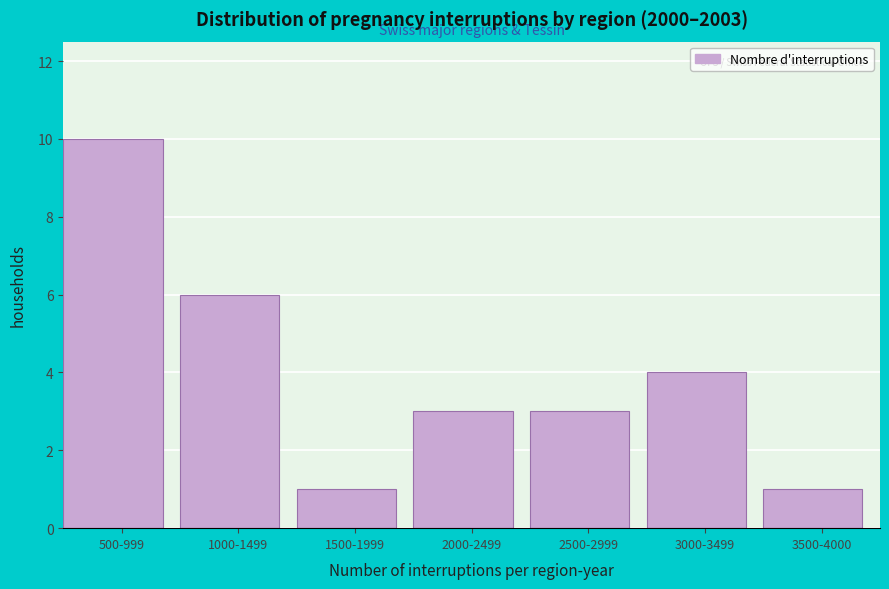

Reading left to right, transcribe all the data shown in this chart.

500-999=10	1000-1499=6	1500-1999=1	2000-2499=3	2500-2999=3	3000-3499=4	3500-4000=1